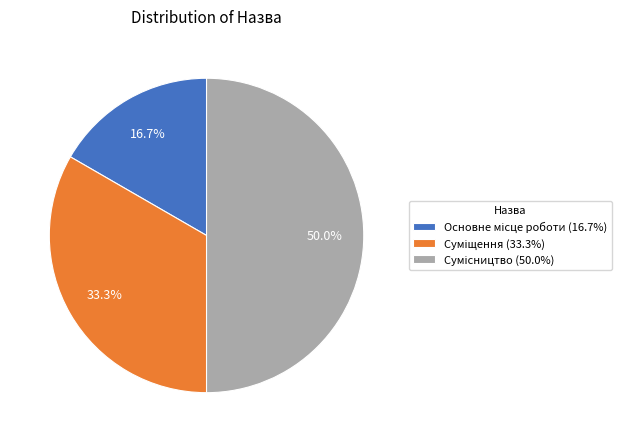

Do Основне місце роботи and Суміщення together represent more than half of the pie?

No